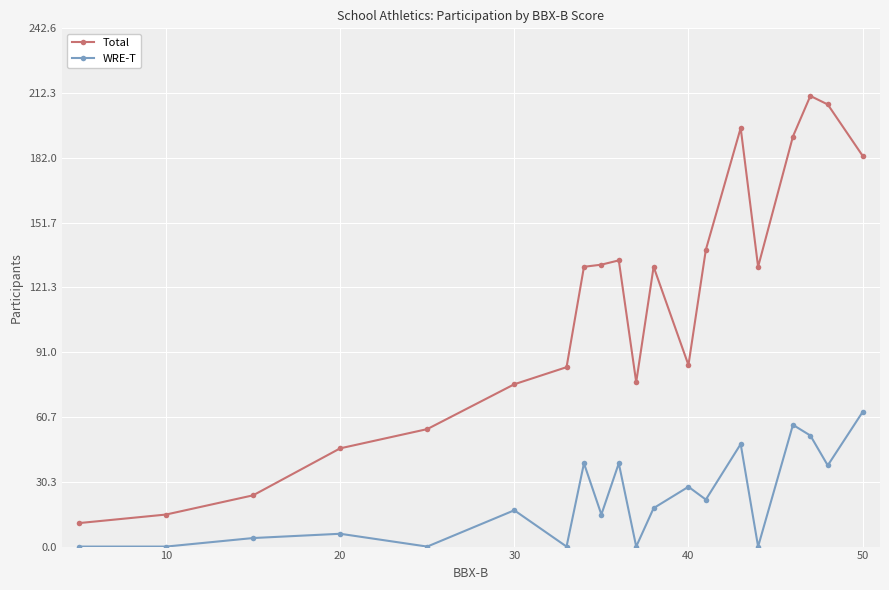

At how many categories does at least one series exceed 81?

13